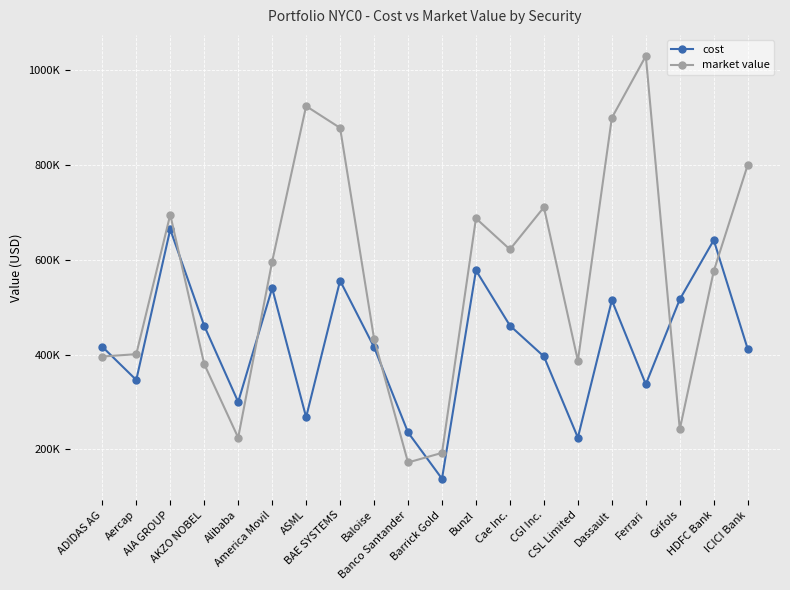

True or false: cost has more than 1 points higher than both neighbors.

True